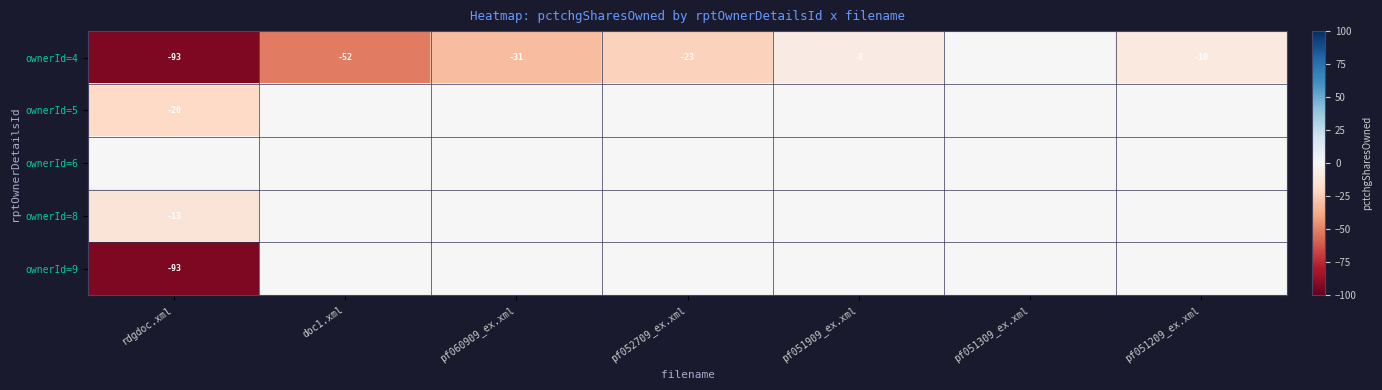

True or false: ownerId=4 has a value of -166 at rdgdoc.xml.

False